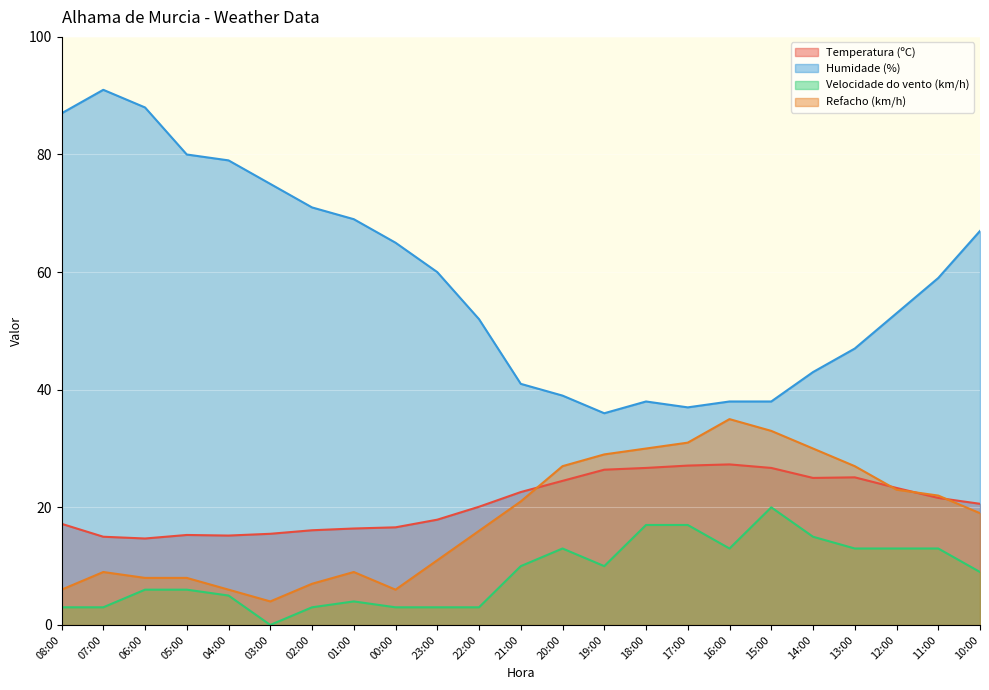

At which category is the sum across all series the highest?

07:00